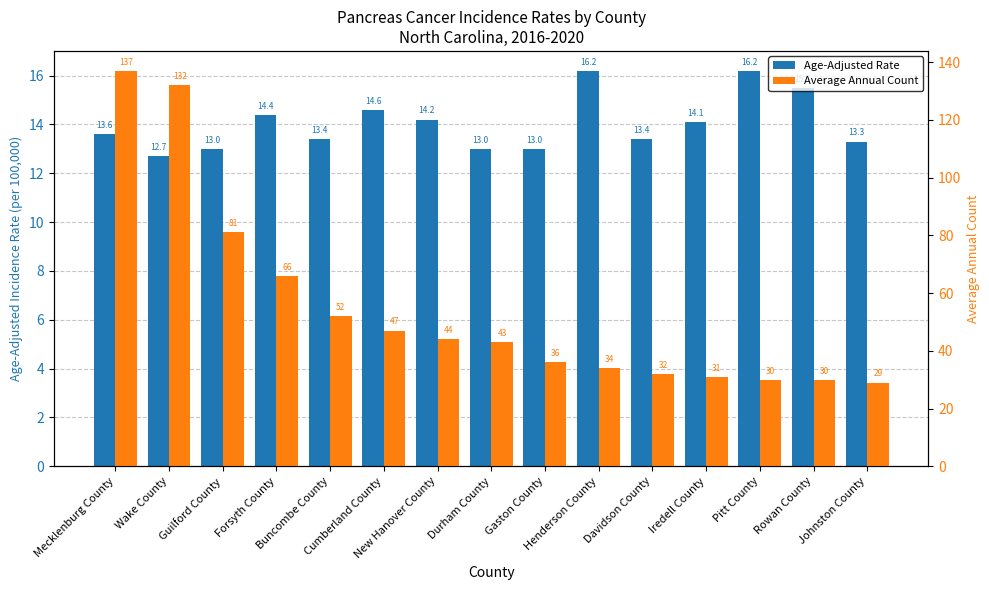

The value of Age-Adjusted Rate at Mecklenburg County is 13.6. True or false?

True